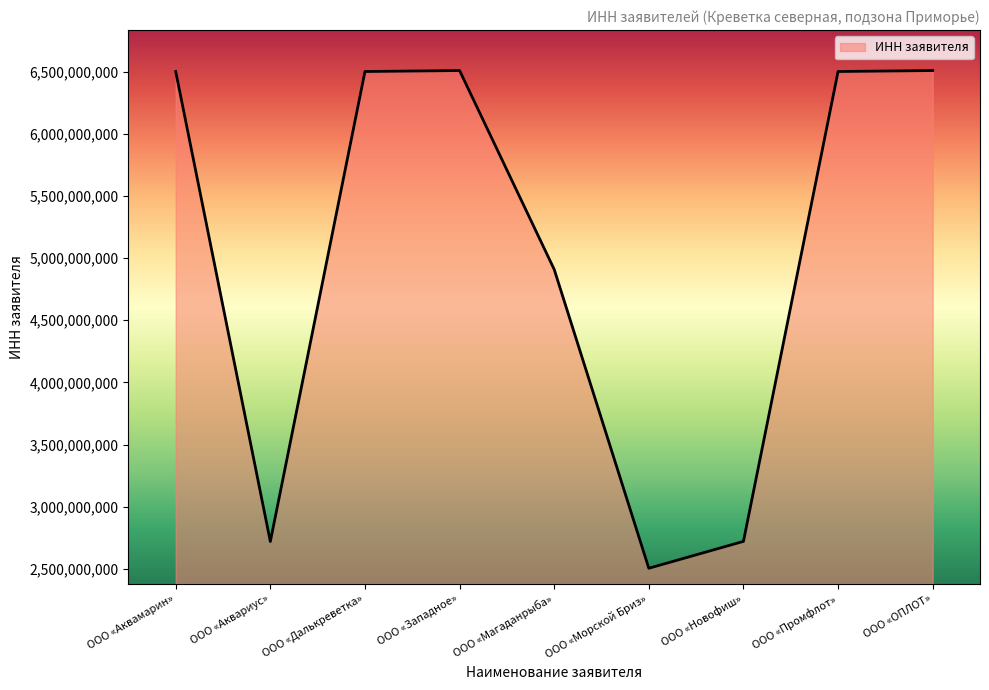

What position from the left is ООО «Новофиш»?

7